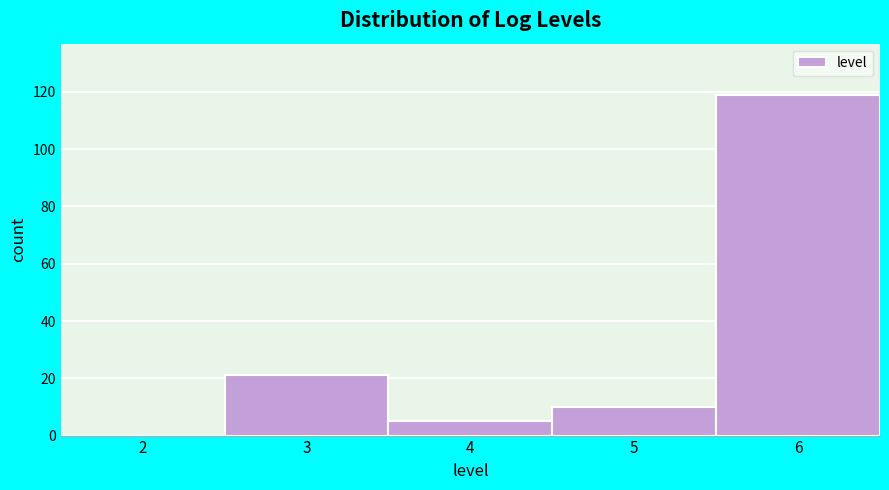

Reading left to right, what are all the values shown in this chart?

2=0	3=21	4=5	5=10	6=119